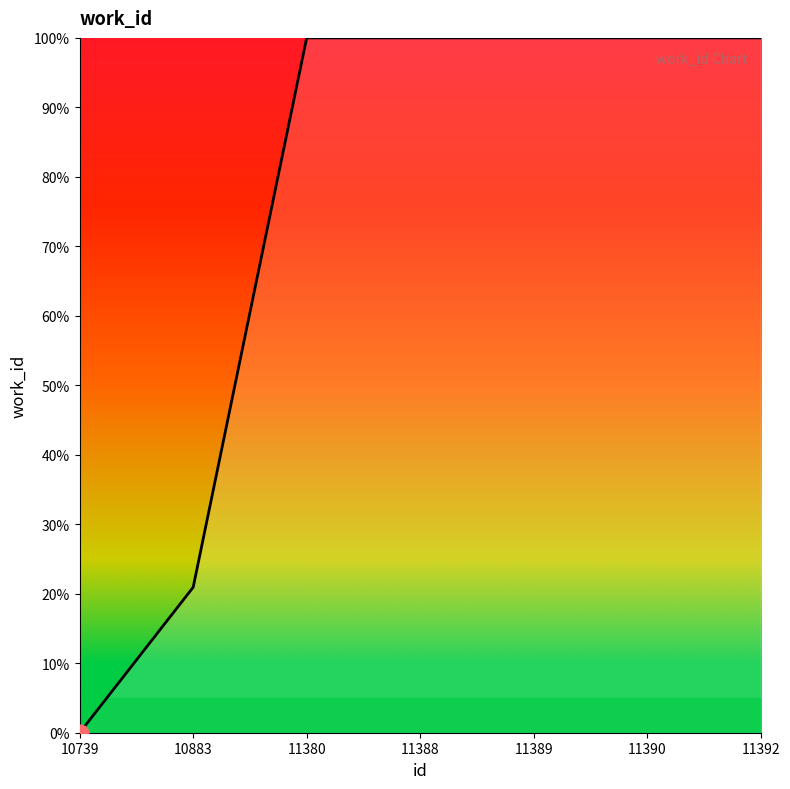

At which category does the chart reach its minimum across all series?

10739